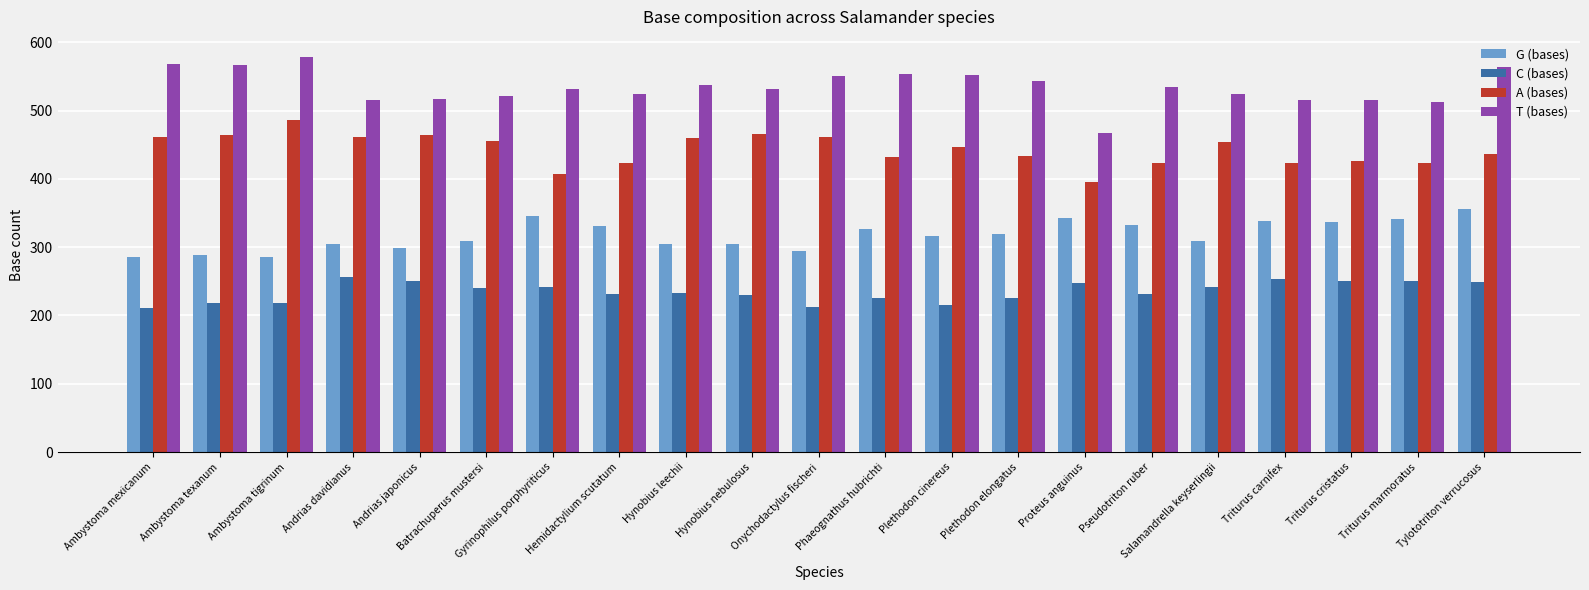

How many bars are there in total?

84